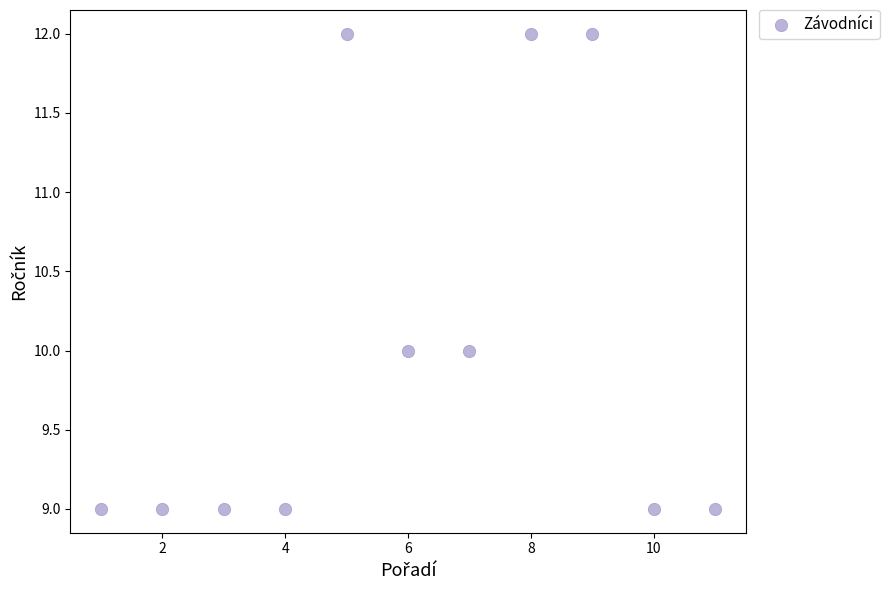

What is the range of Y values (max minus min)?

3